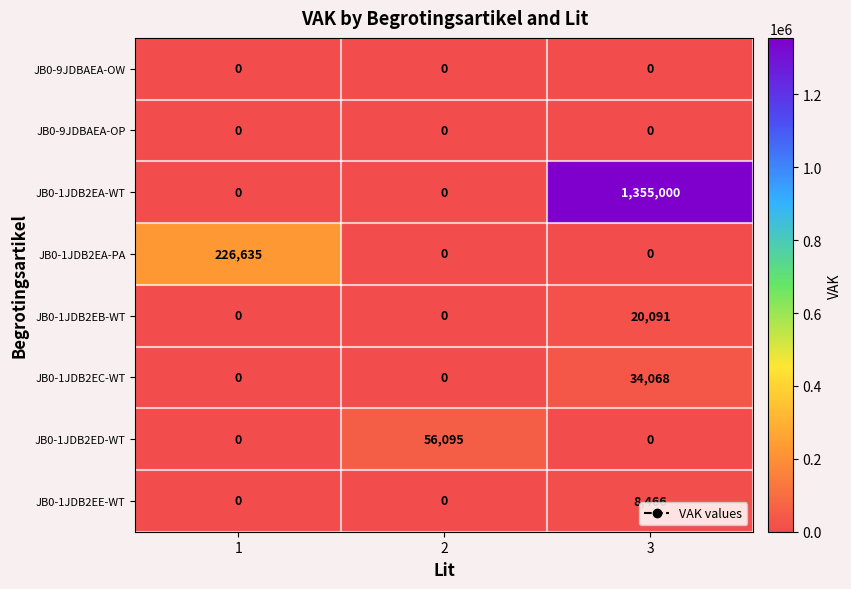

What is the difference between the highest and lowest values at 3?

1355000